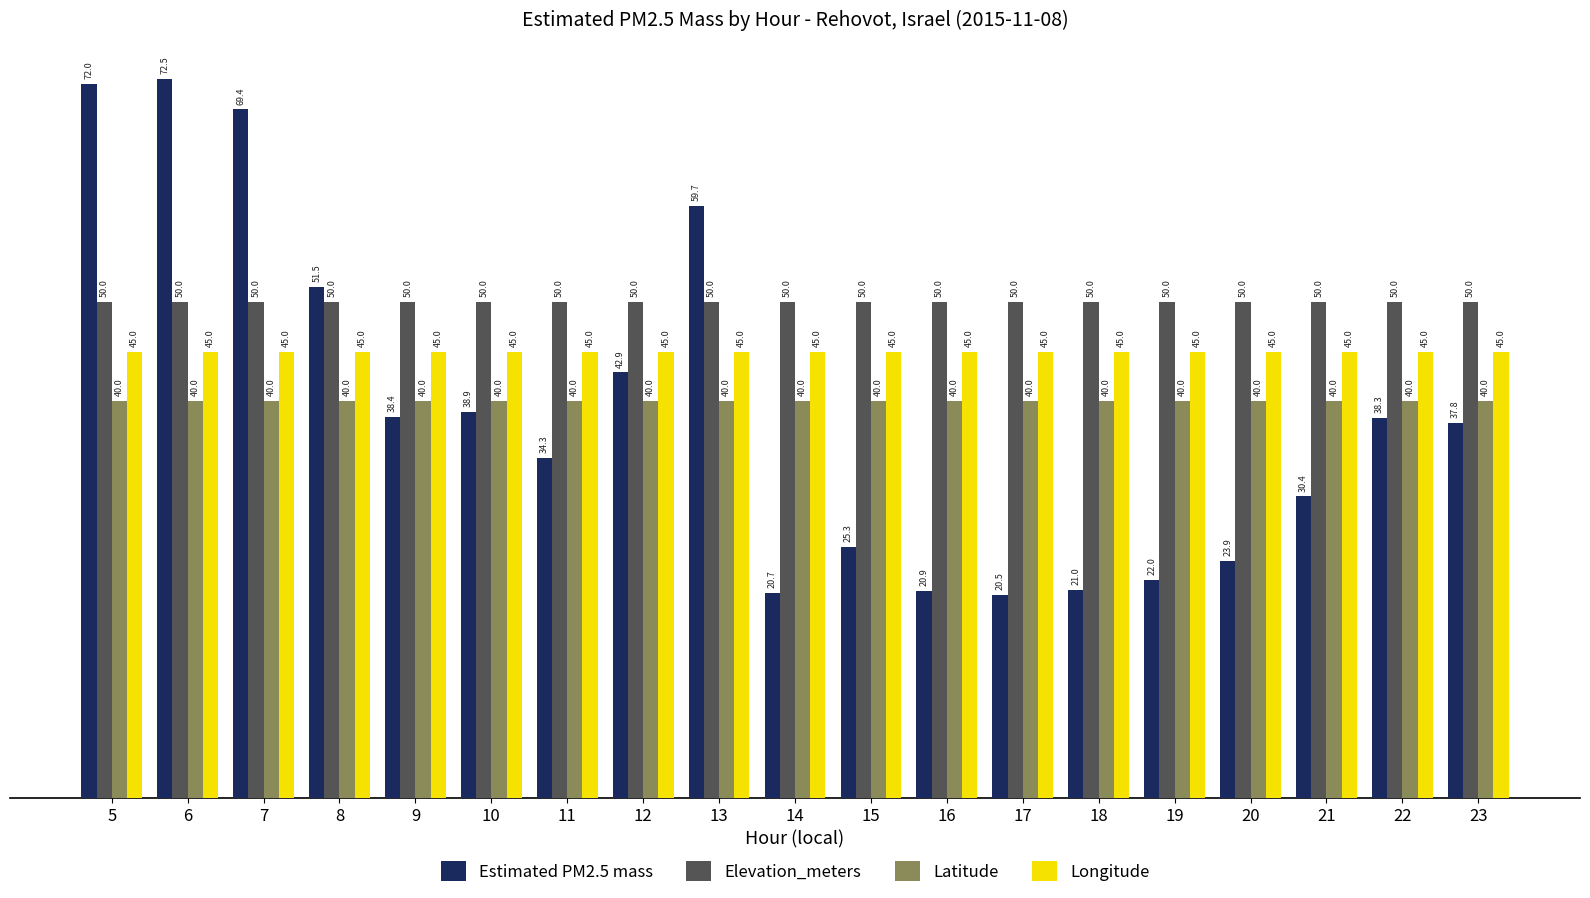

What value does the Longitude series have at 13?

45.0